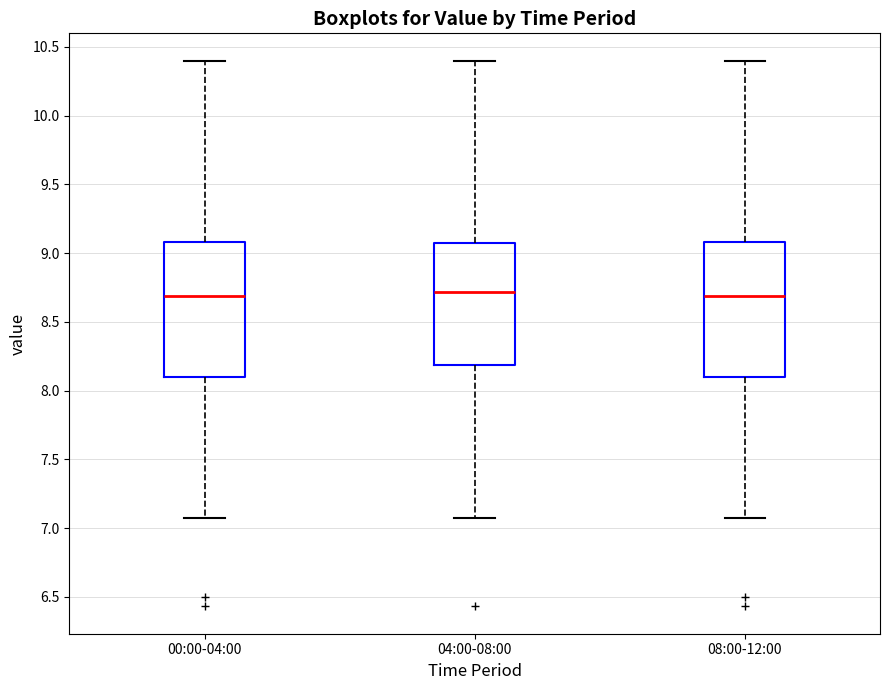

Reading left to right, read every box against the y-axis: the position of its median line, the range the box covers, and the ends of its whiskers. The values are not printed on the chart, so give them approximately, as read against the axis.

00:00-04:00: median 8.70, box 8.10 to 9.10, whiskers 7.05 to 10.40
04:00-08:00: median 8.70, box 8.20 to 9.05, whiskers 7.05 to 10.40
08:00-12:00: median 8.70, box 8.10 to 9.10, whiskers 7.05 to 10.40